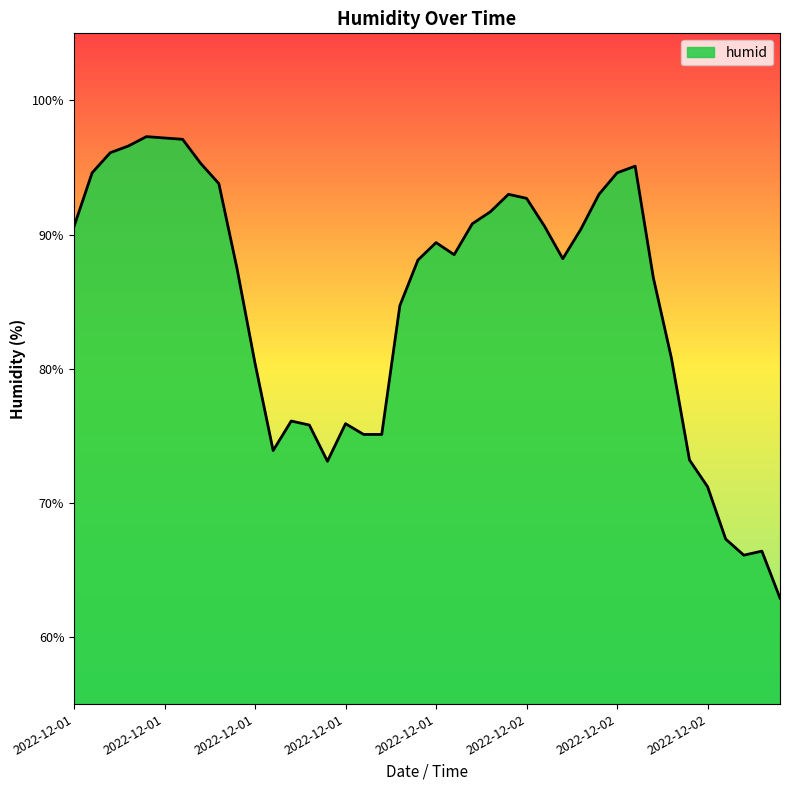

What is the smallest value displayed?

62.9